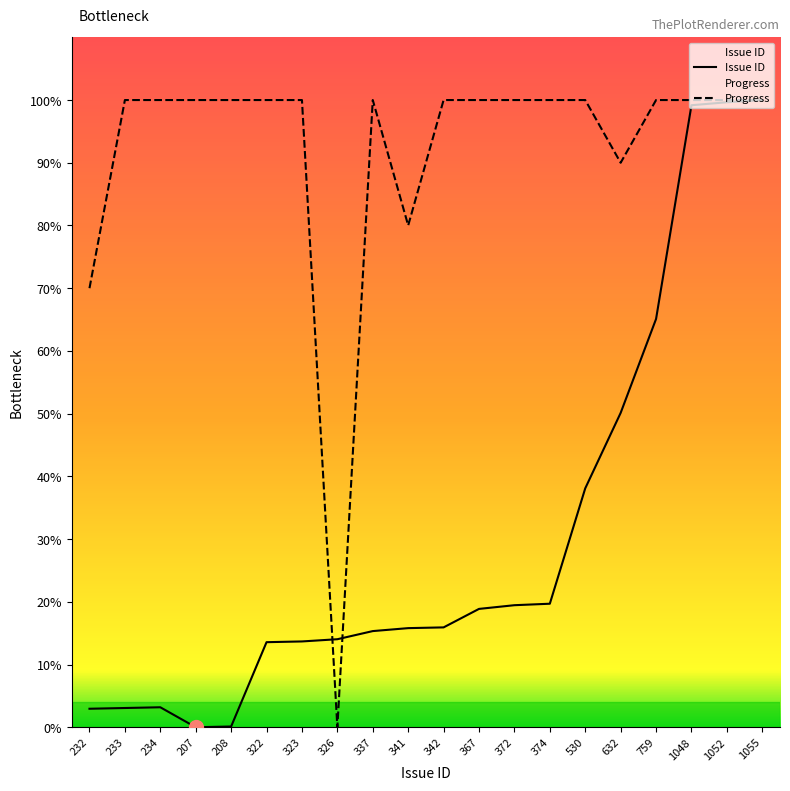

How many intersections are there between Progress and Issue ID?

2